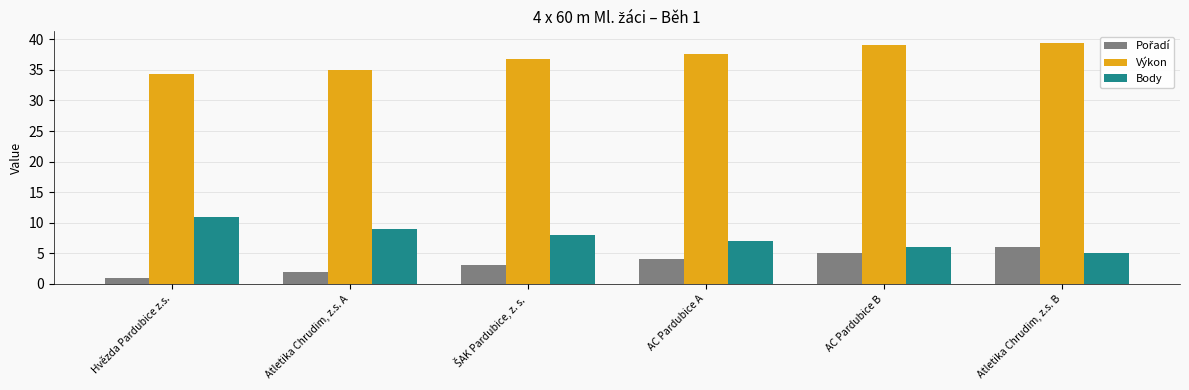

At which label does Body reach its peak?

Hvězda Pardubice z.s.